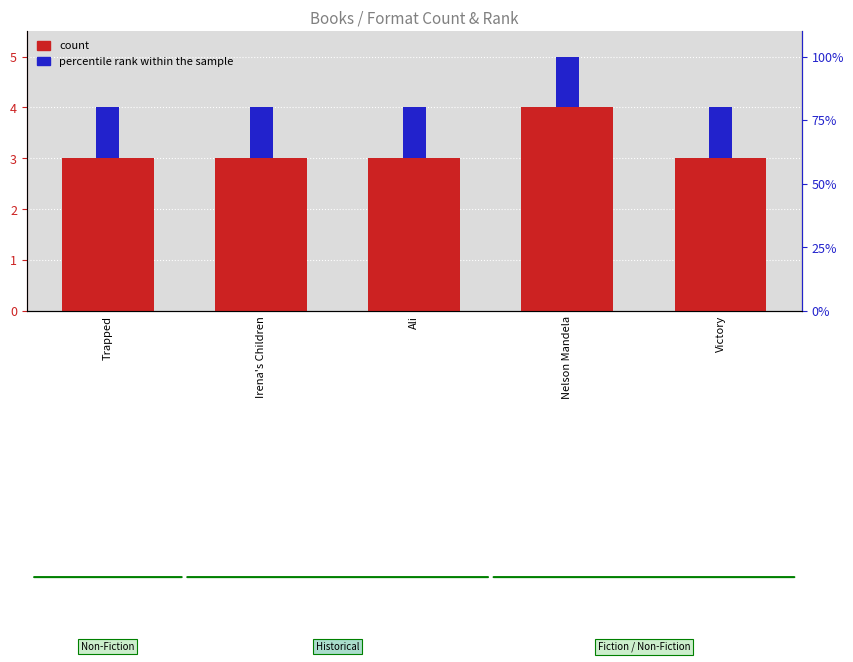

What are all the series names shown in the legend?

count, percentile rank within the sample